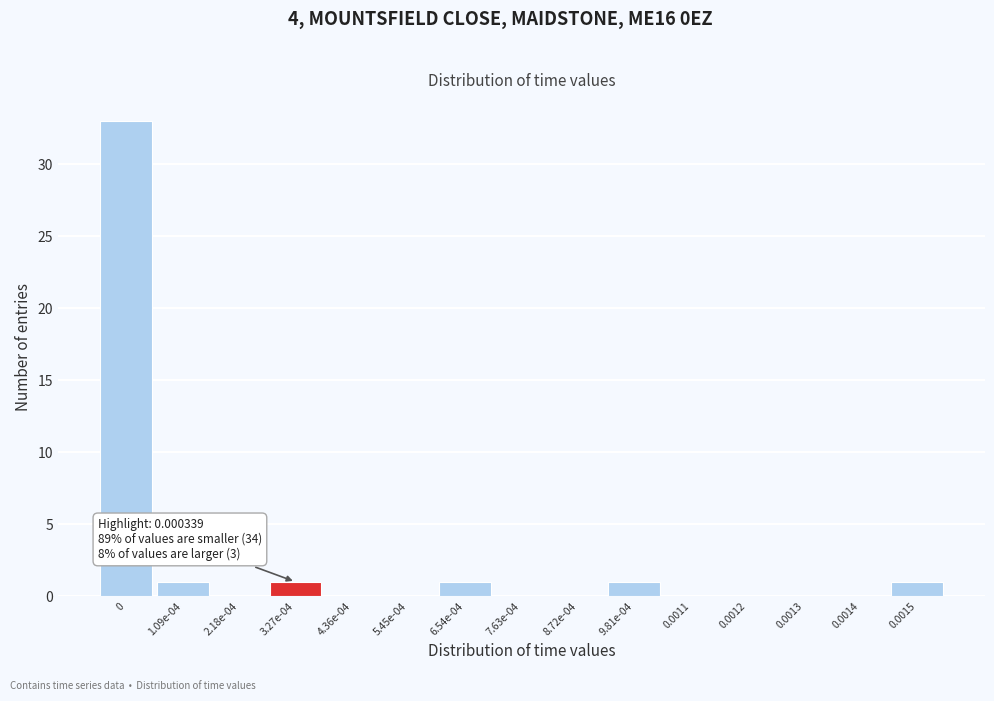

Reading left to right, extract all data points from this chart.

0=33	1.09e-04=1	2.18e-04=0	3.27e-04=1	4.36e-04=0	5.45e-04=0	6.54e-04=1	7.63e-04=0	8.72e-04=0	9.81e-04=1	0.0011=0	0.0012=0	0.0013=0	0.0014=0	0.0015=1